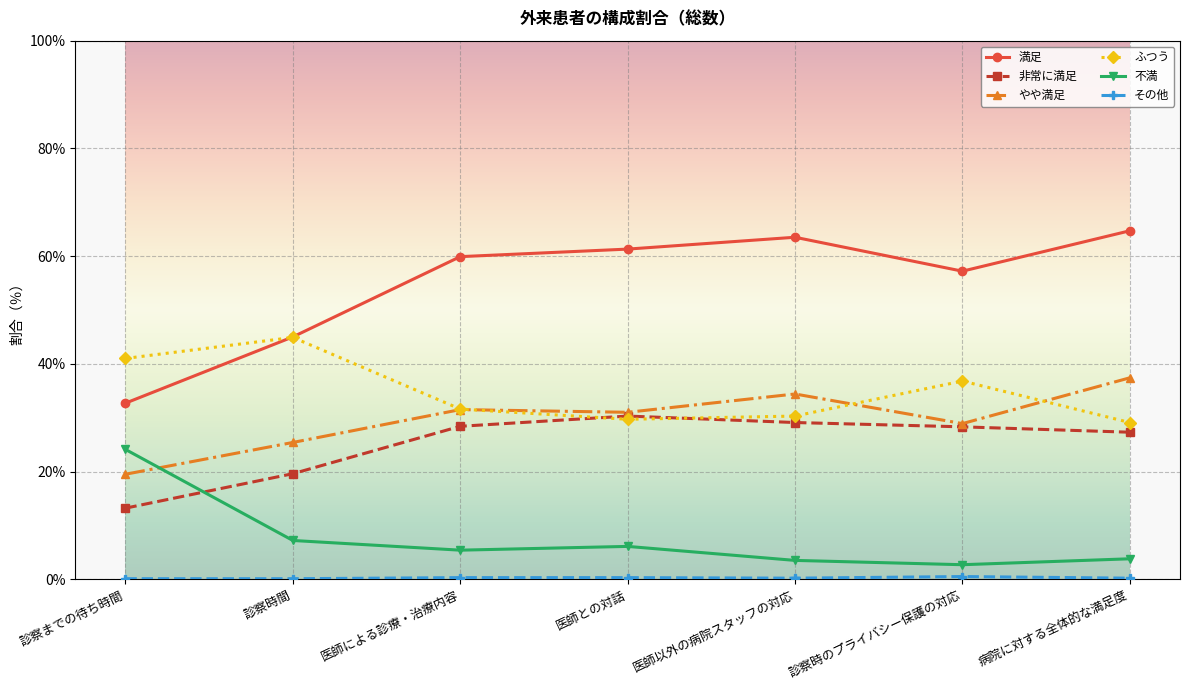

Is it true that ふつう equals 31.1 at 診察時間?

False